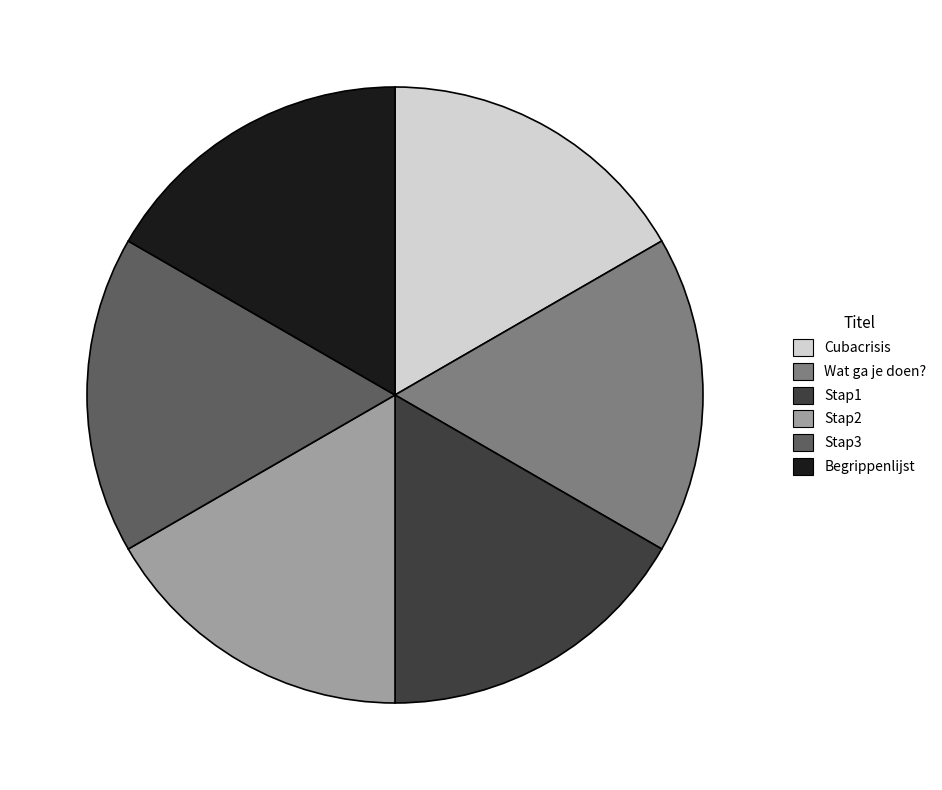

Does Wat ga je doen? represent more than half of the total?

No